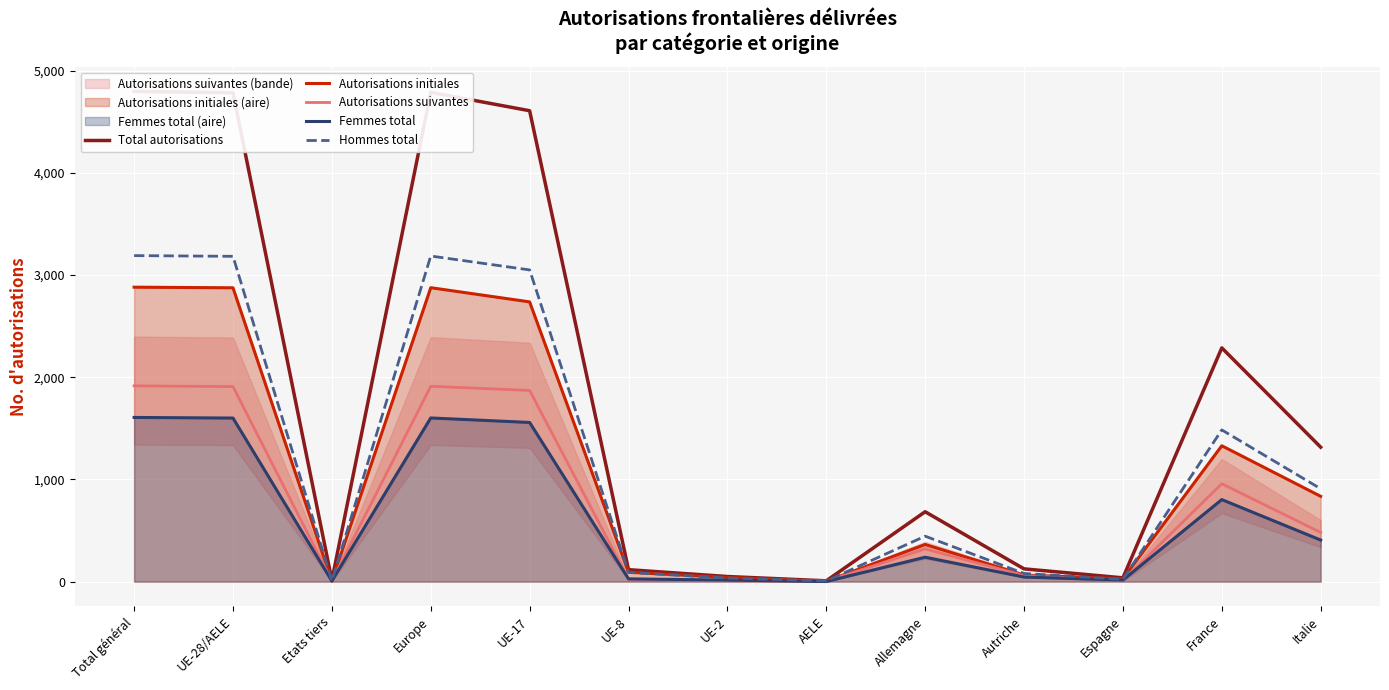

What is the label of the 1st point from the right?

Italie